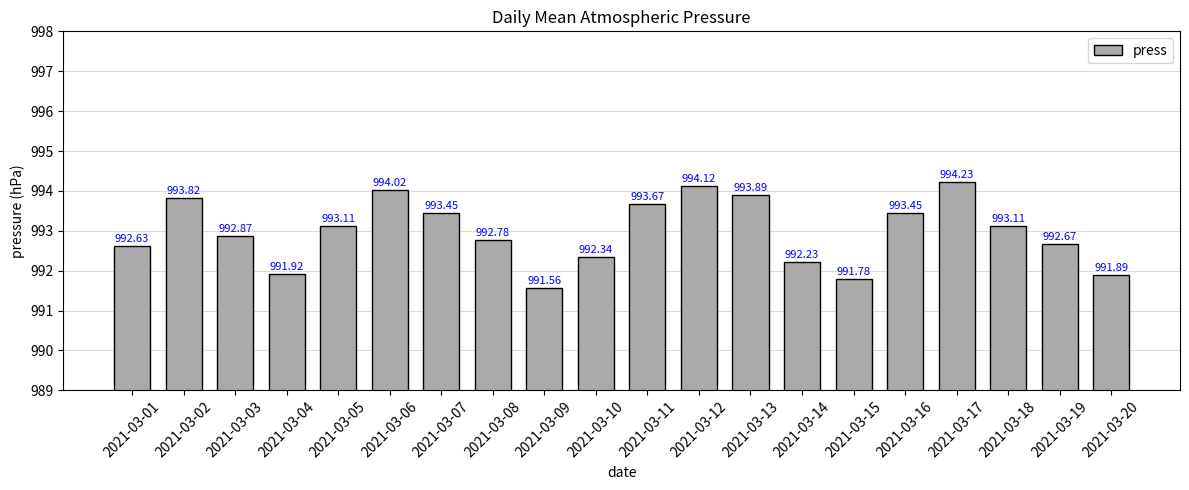

Which category has the lowest value across all series?

2021-03-09